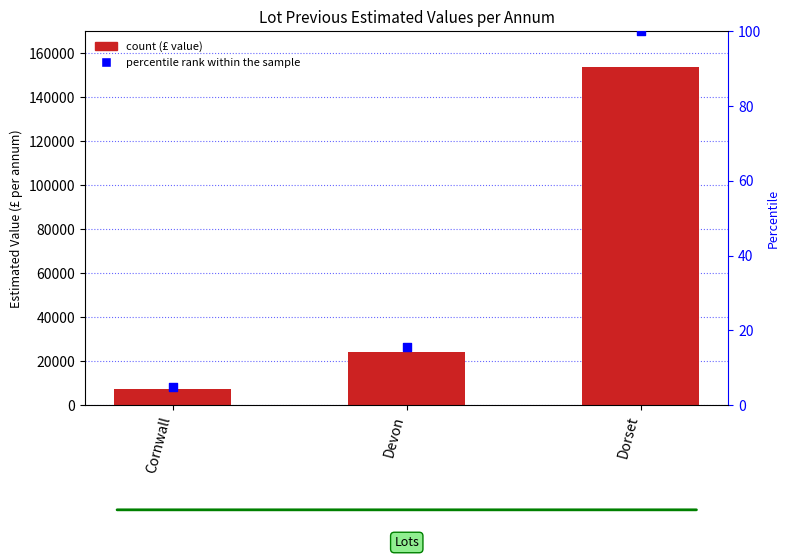

Which series has the widest spread of Y values?

Previous estimated value per annum